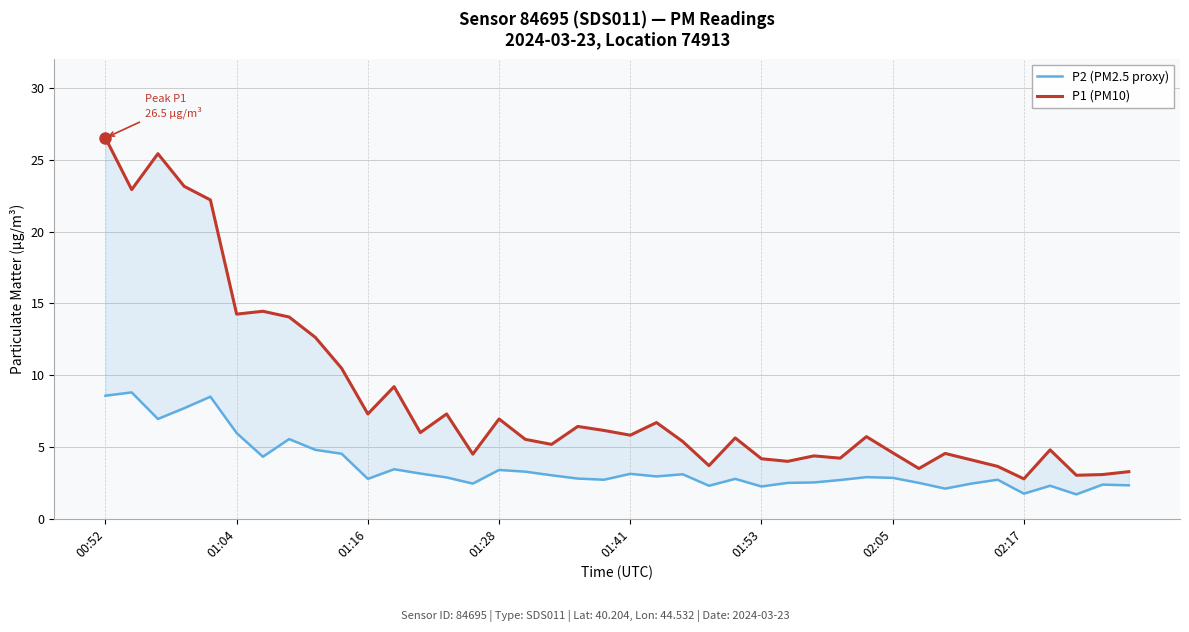

List the series in order of their peak value, highest first.

P1 (PM10), P2 (PM2.5 proxy)